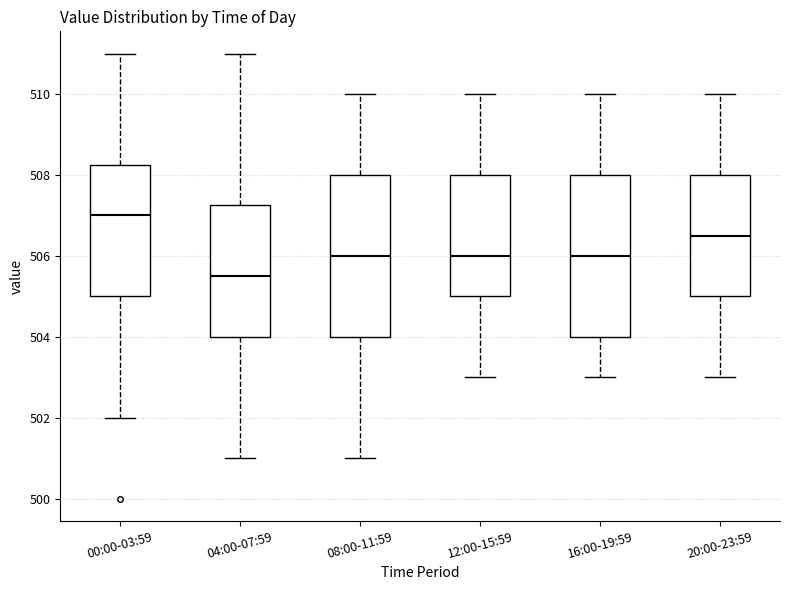

Which box's median line is the lowest?

04:00-07:59